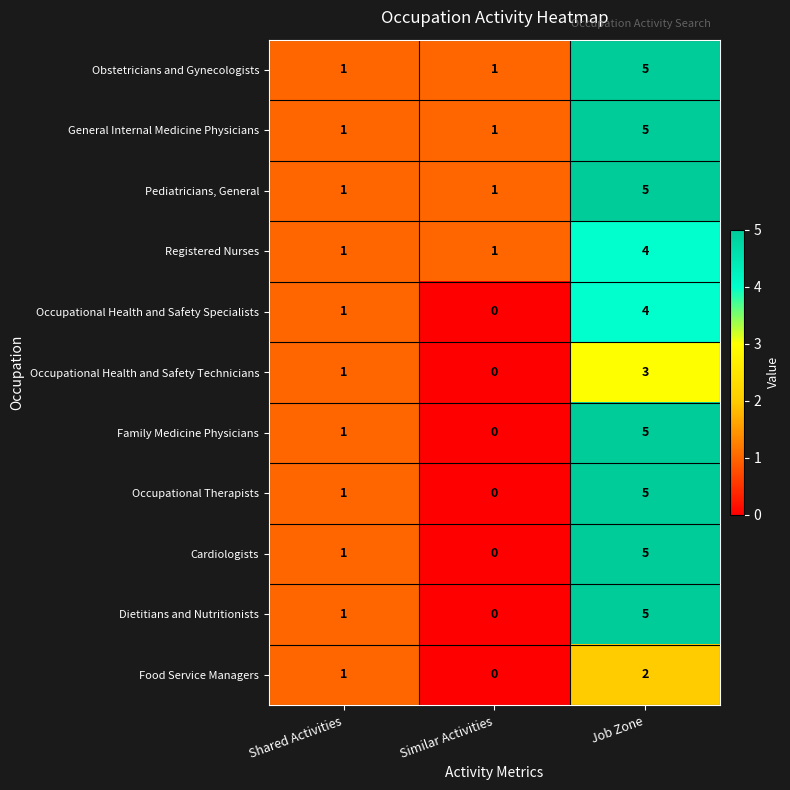

Is the value of Obstetricians and Gynecologists at Job Zone greater than the value of Registered Nurses at Similar Activities?

Yes